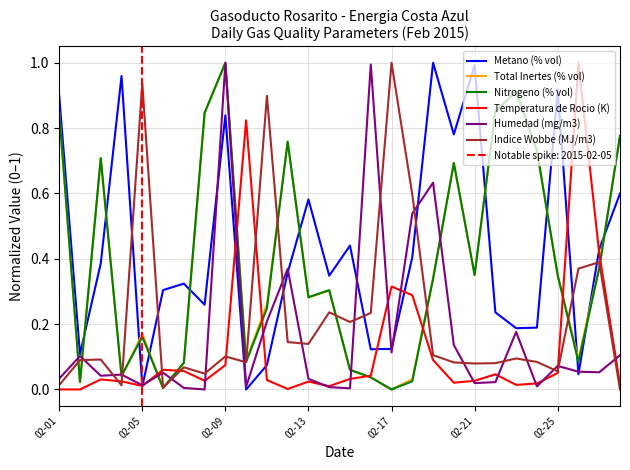

Reading left to right, list all the values displayed in this chart.

Metano (% vol): 0.9	0.1	0.4	1.0	0.0	0.3	0.3	0.3	0.8	0.0	0.1	0.4	0.6	0.3	0.4	0.1	0.1	0.4	1.0	0.8	1.0	0.2	0.2	0.2	0.9	0.0	0.4	0.6
Total Inertes (% vol): 0.8	0.0	0.7	0.0	0.2	0.0	0.1	0.8	1.0	0.1	0.3	0.8	0.3	0.3	0.1	0.0	0.0	0.0	0.3	0.7	0.3	0.9	0.9	0.7	0.3	0.1	0.4	0.8
Nitrogeno (% vol): 0.8	0.0	0.7	0.0	0.2	0.0	0.1	0.8	1.0	0.1	0.2	0.8	0.3	0.3	0.1	0.0	0.0	0.0	0.3	0.7	0.4	0.9	0.9	0.7	0.4	0.1	0.4	0.8
Temperatura de Rocio (K): 0.0	0.0	0.0	0.0	0.0	0.1	0.1	0.0	0.1	0.8	0.0	0.0	0.0	0.0	0.0	0.0	0.3	0.3	0.1	0.0	0.0	0.0	0.0	0.0	0.1	1.0	0.4	0.0
Humedad (mg/m3): 0.0	0.1	0.0	0.0	0.0	0.1	0.0	0.0	1.0	0.0	0.2	0.4	0.0	0.0	0.0	1.0	0.1	0.5	0.6	0.1	0.0	0.0	0.2	0.0	0.1	0.1	0.1	0.1
Indice Wobbe (MJ/m3): 0.0	0.1	0.1	0.0	0.9	0.0	0.1	0.0	0.1	0.1	0.9	0.1	0.1	0.2	0.2	0.2	1.0	0.6	0.1	0.1	0.1	0.1	0.1	0.1	0.1	0.4	0.4	0.0